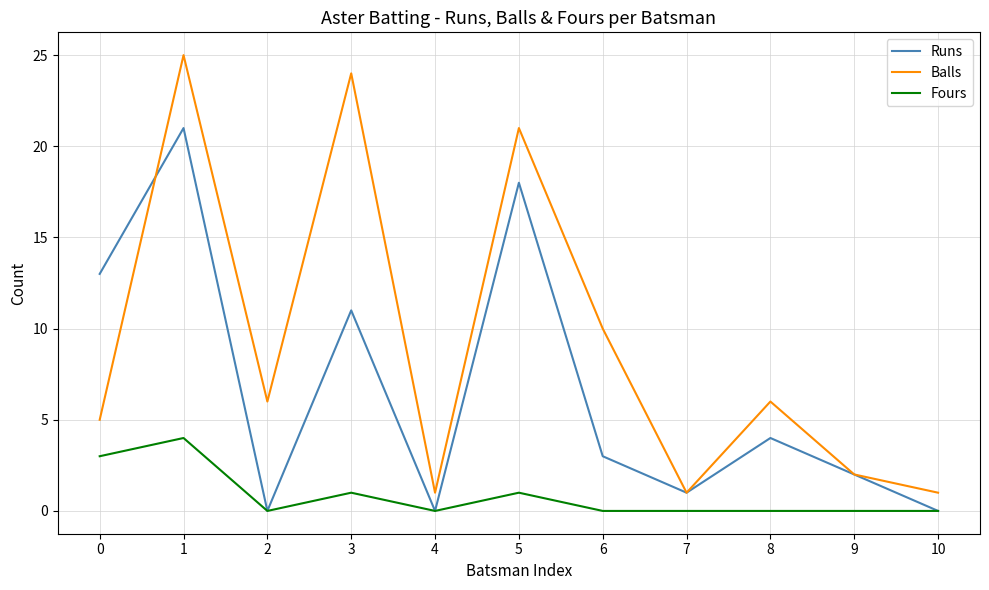

How many values in the Runs series are below 3?

5